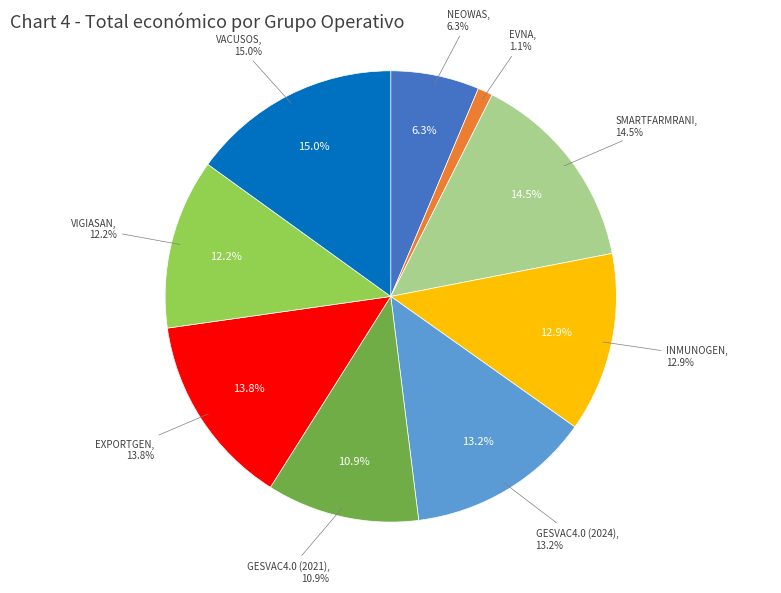

To the nearest percent, what is the difference between the INMUNOGEN and SMARTFARMRANI slice percentages?

2%